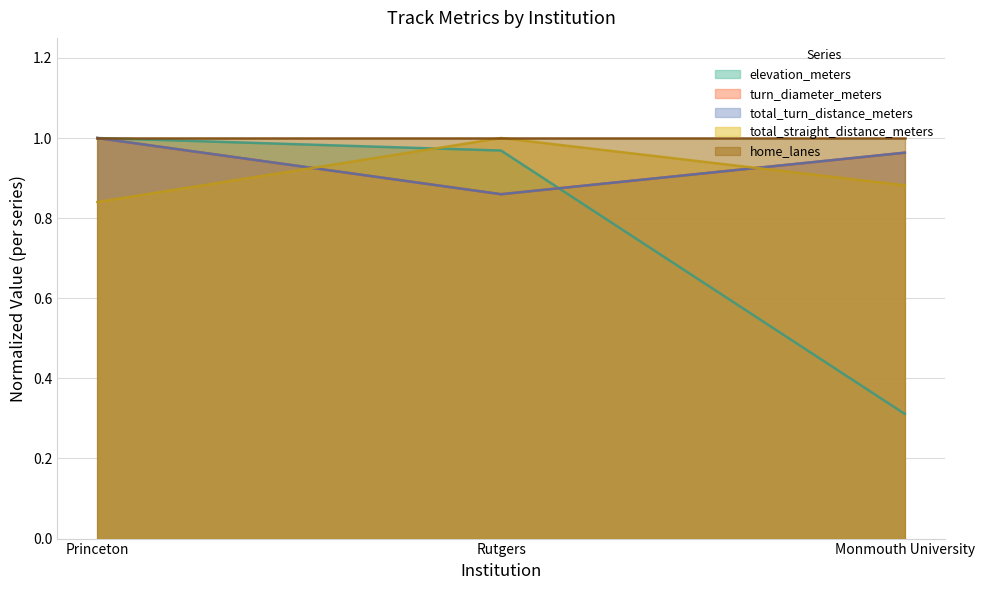

True or false: turn_diameter_meters has a value of 0.2 at Rutgers.

False